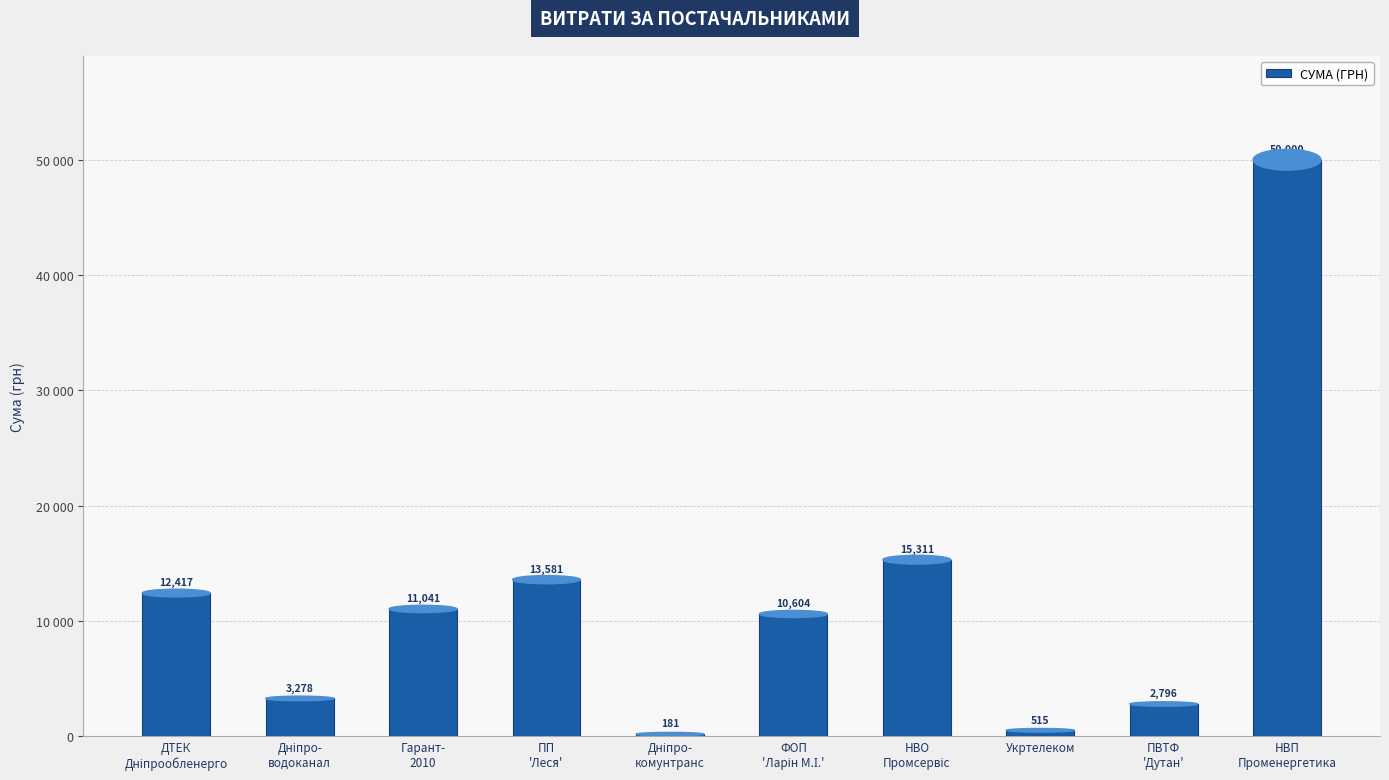

At which category does the chart reach its peak across all series?

НВП
Променергетика